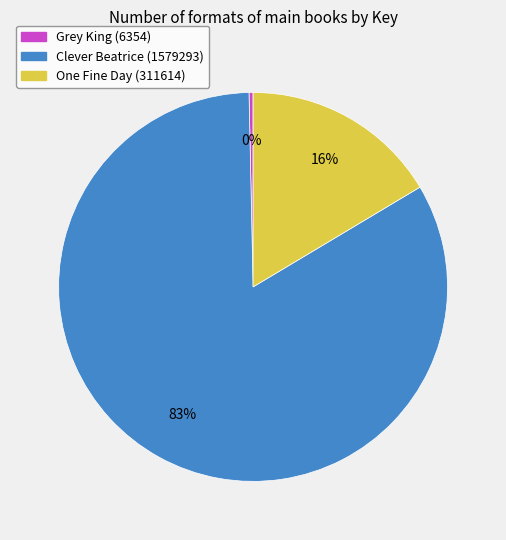

Count the number of slices in the pie.

3